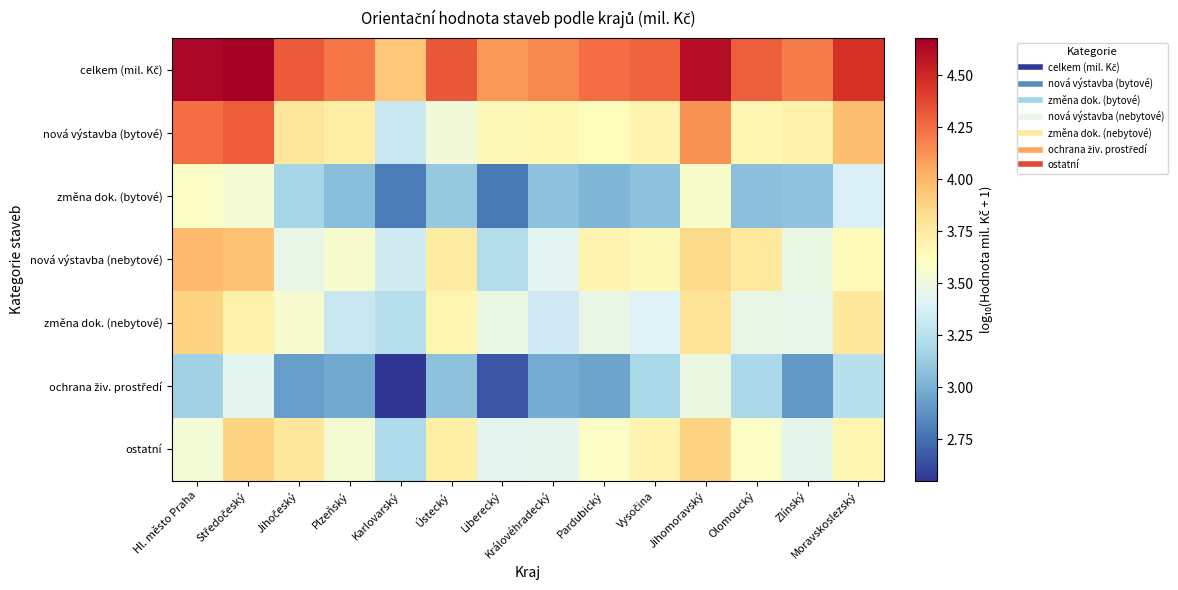

Which series changed the most between Liberecký and Jihomoravský?

ochrana živ. prostředí